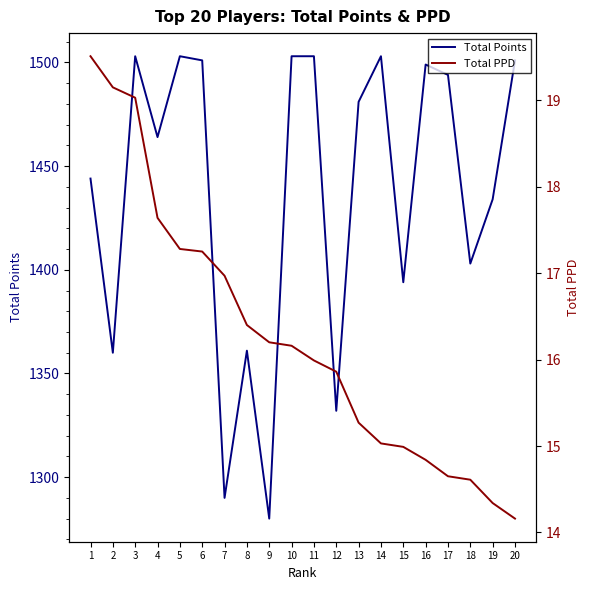

How many series are shown in this chart?

2